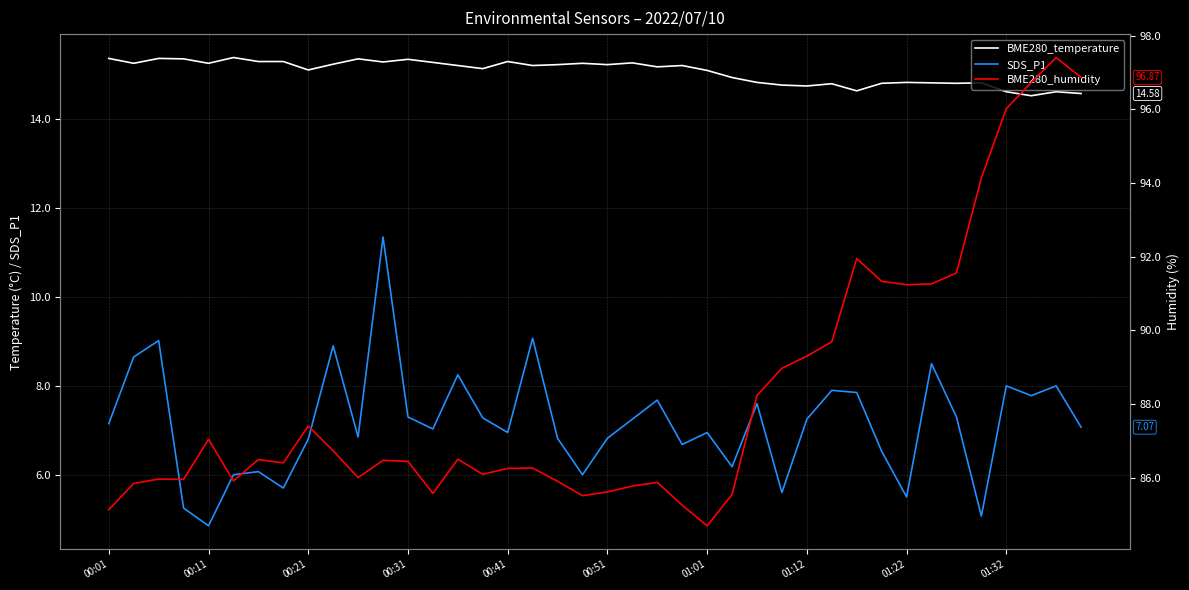

True or false: BME280_temperature and SDS_P1 cross at least once.

False